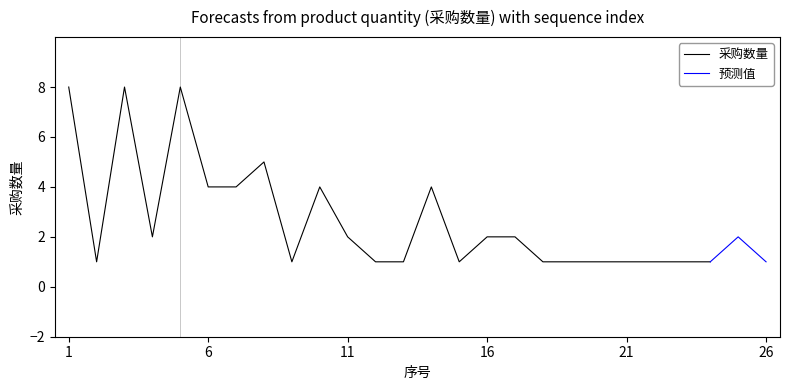

Reading left to right, transcribe all the data shown in this chart.

1=8	2=1	3=8	4=2	5=8	6=4	7=4	8=5	9=1	10=4	11=2	12=1	13=1	14=4	15=1	16=2	17=2	18=1	19=1	20=1	21=1	22=1	23=1	24=1	25=2	26=1